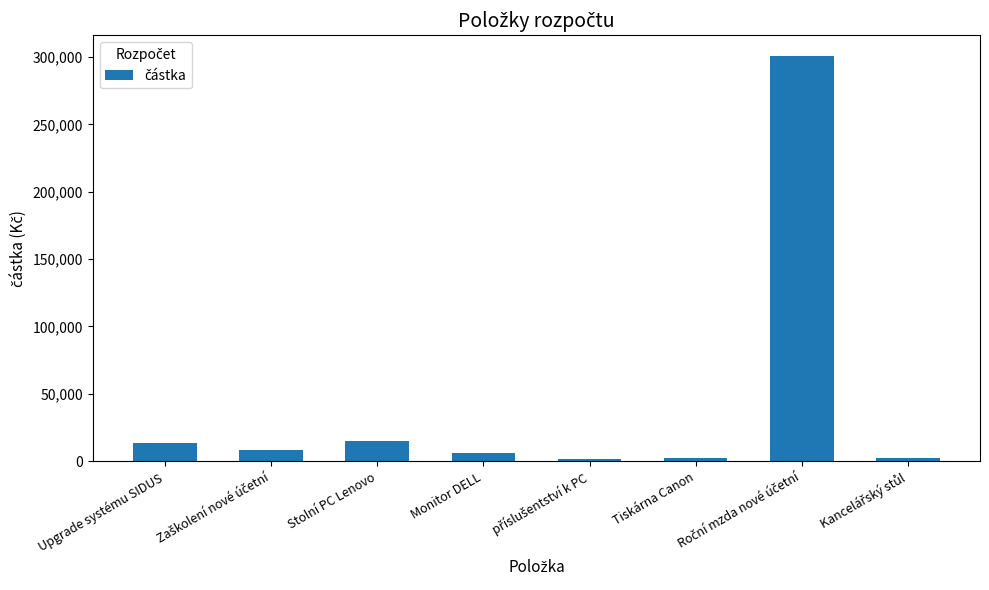

What is the difference between the maximum and minimum values?

299472